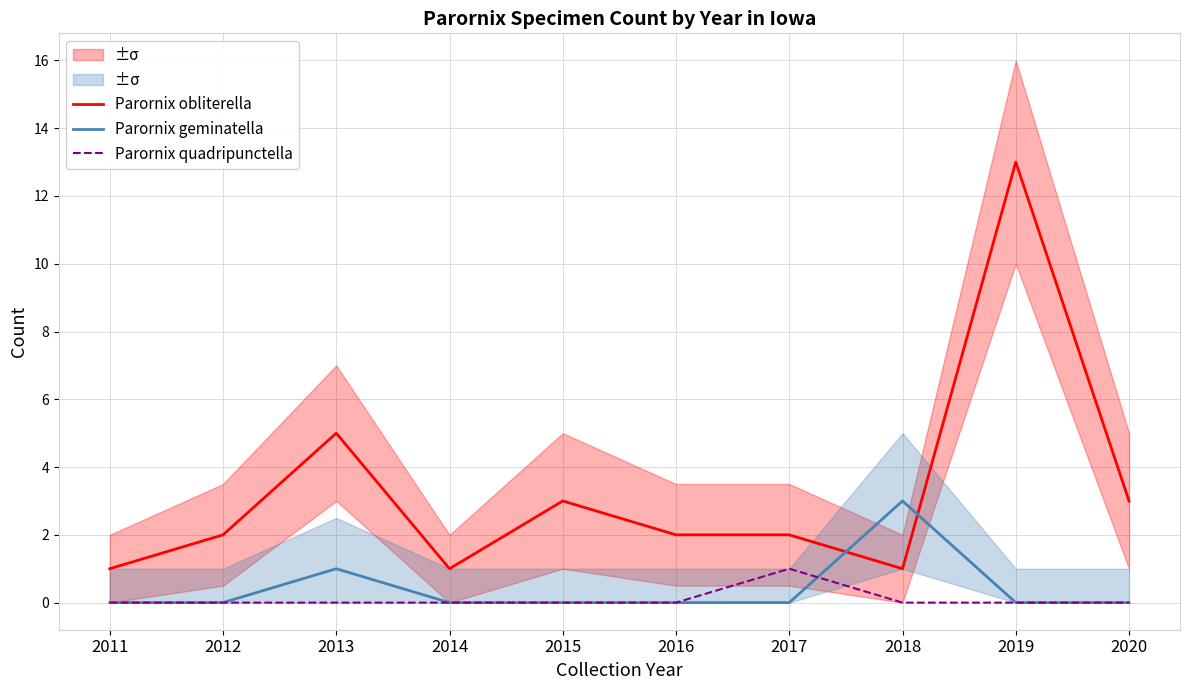

Reading left to right, extract all data points from this chart.

Parornix obliterella: 2011=1	2012=2	2013=5	2014=1	2015=3	2016=2	2017=2	2018=1	2019=13	2020=3
Parornix geminatella: 2011=0	2012=0	2013=1	2014=0	2015=0	2016=0	2017=0	2018=3	2019=0	2020=0
Parornix quadripunctella: 2011=0	2012=0	2013=0	2014=0	2015=0	2016=0	2017=1	2018=0	2019=0	2020=0